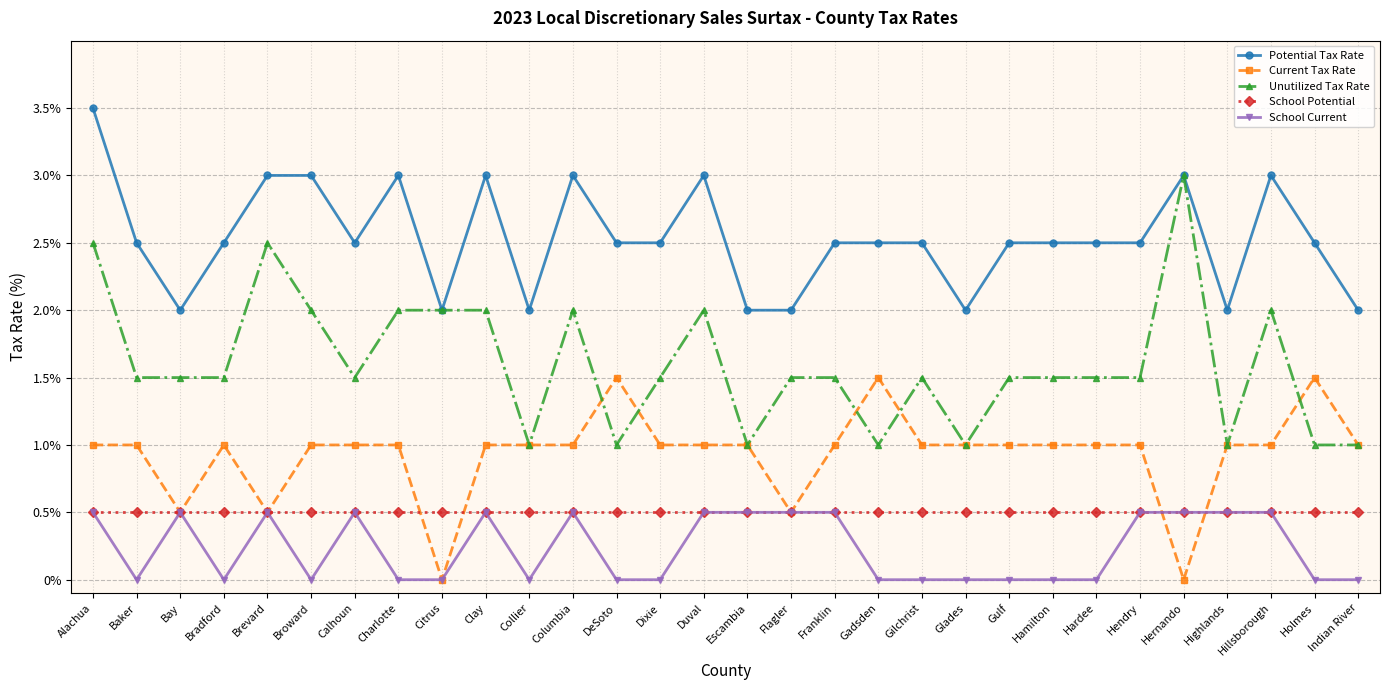

What value does the Potential Tax Rate series have at Hendry?

2.5